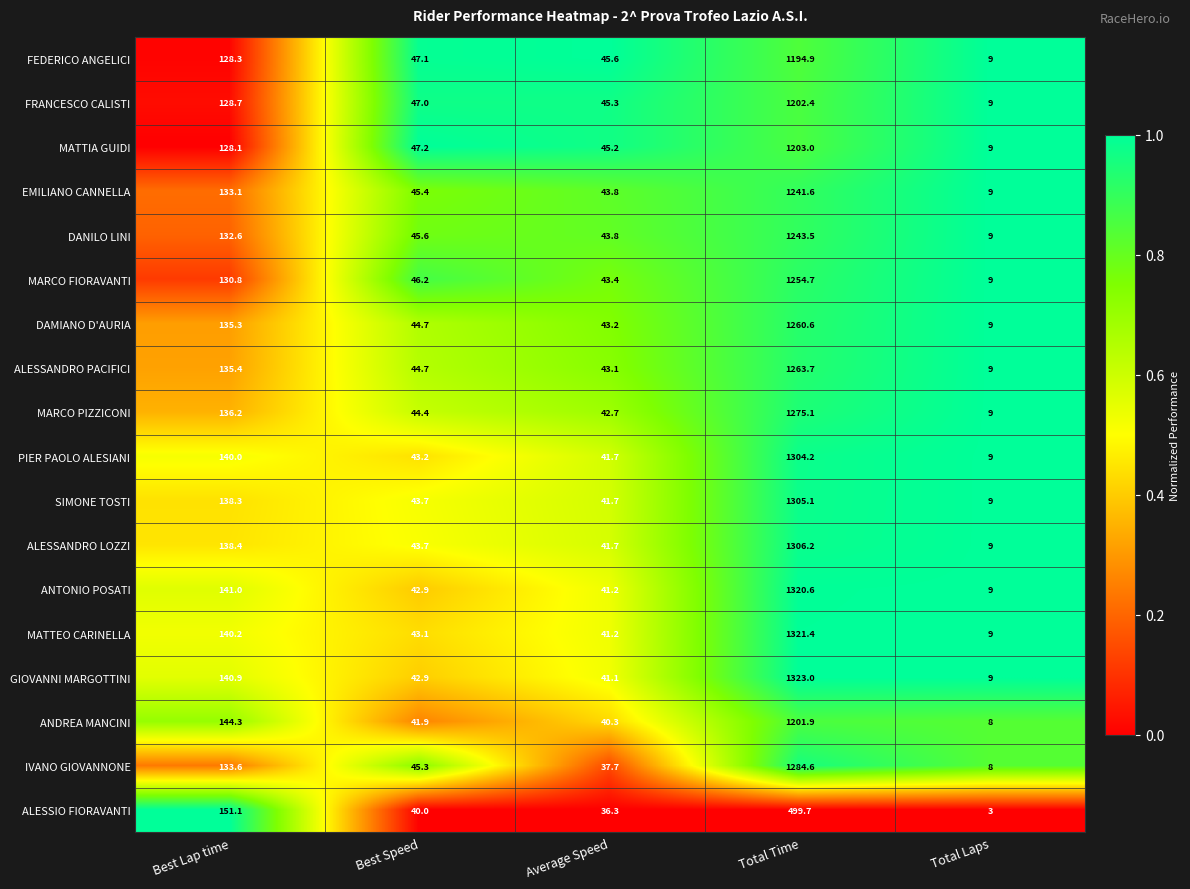

True or false: FEDERICO ANGELICI has a value of 47.1 at Best Speed.

True